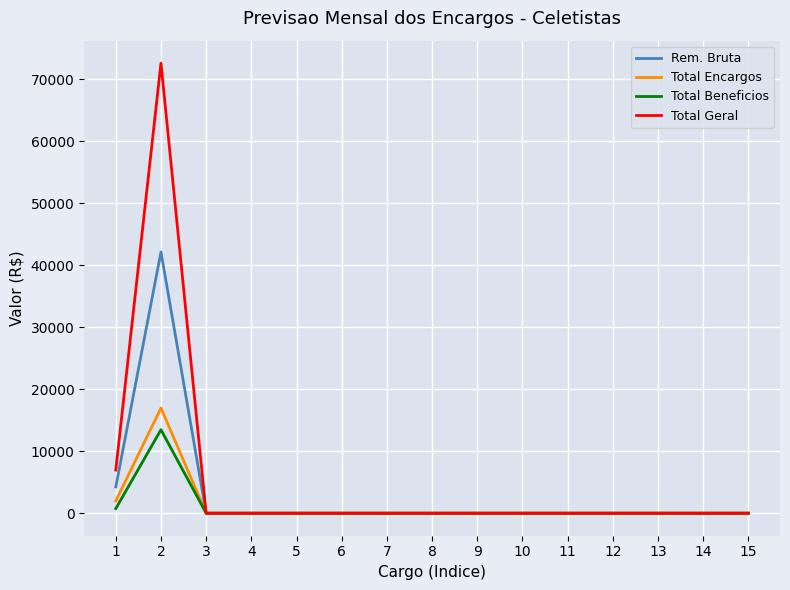

List the series in order of their peak value, highest first.

Total Geral, Rem. Bruta, Total Encargos, Total Beneficios